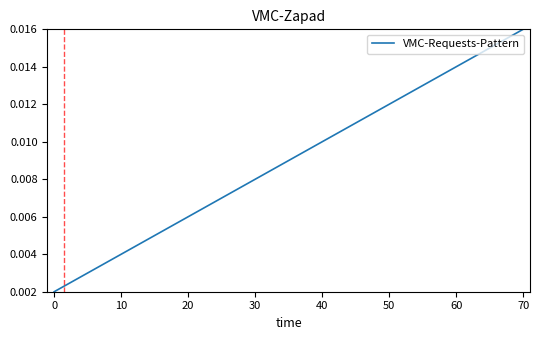

How many lines are shown in the chart?

1